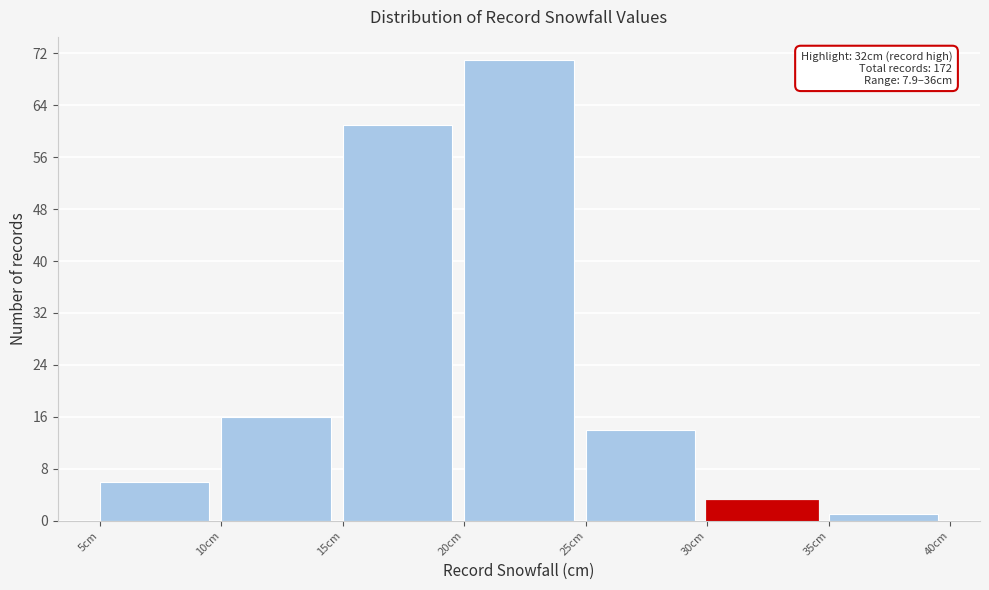

Over which range of the x-axis is the bar tallest?

20 to 25